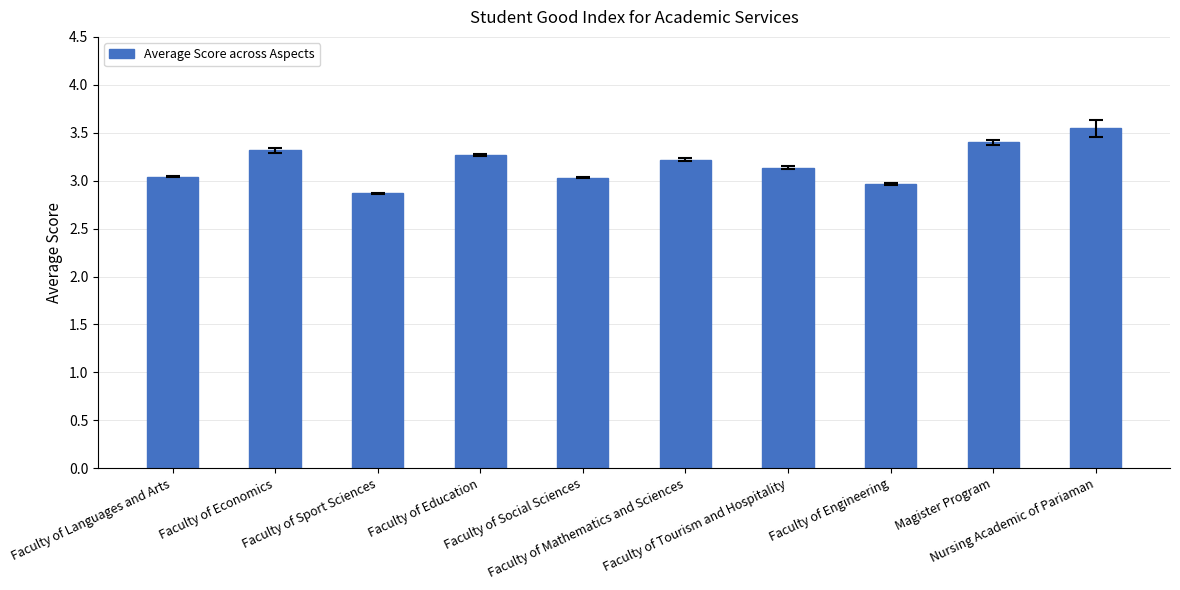

What is the ratio of the value at Faculty of Sport Sciences to the value at Faculty of Languages and Arts?

0.9